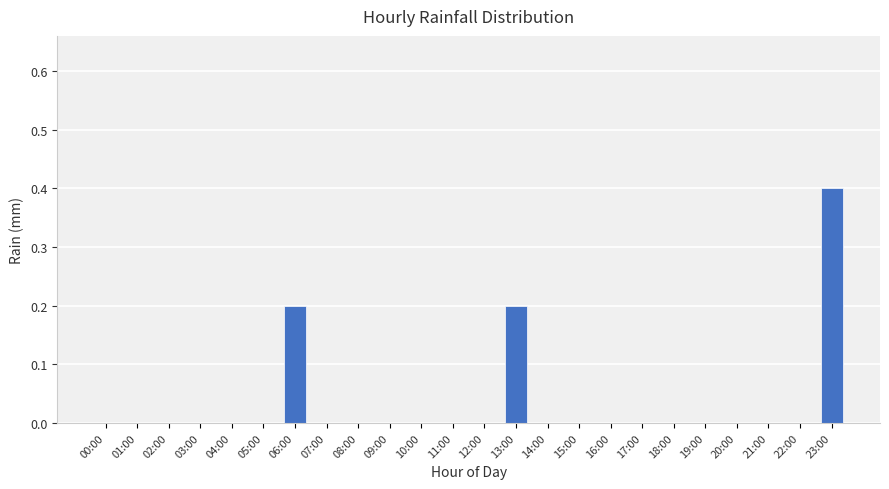

What is the maximum value shown in the chart?

0.4